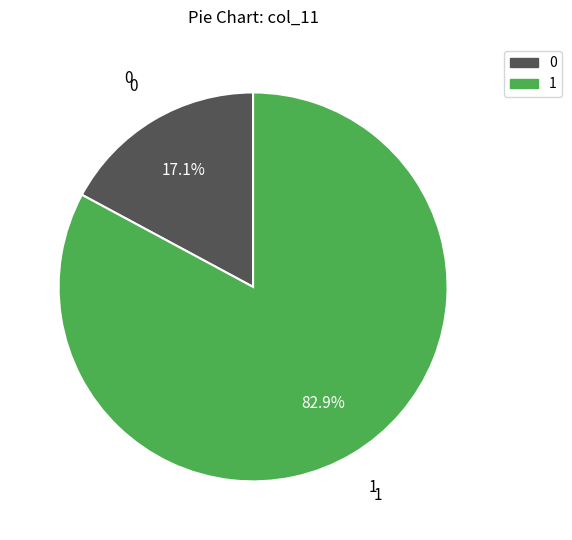

What is the total percentage of 1 and 0?

100.0%